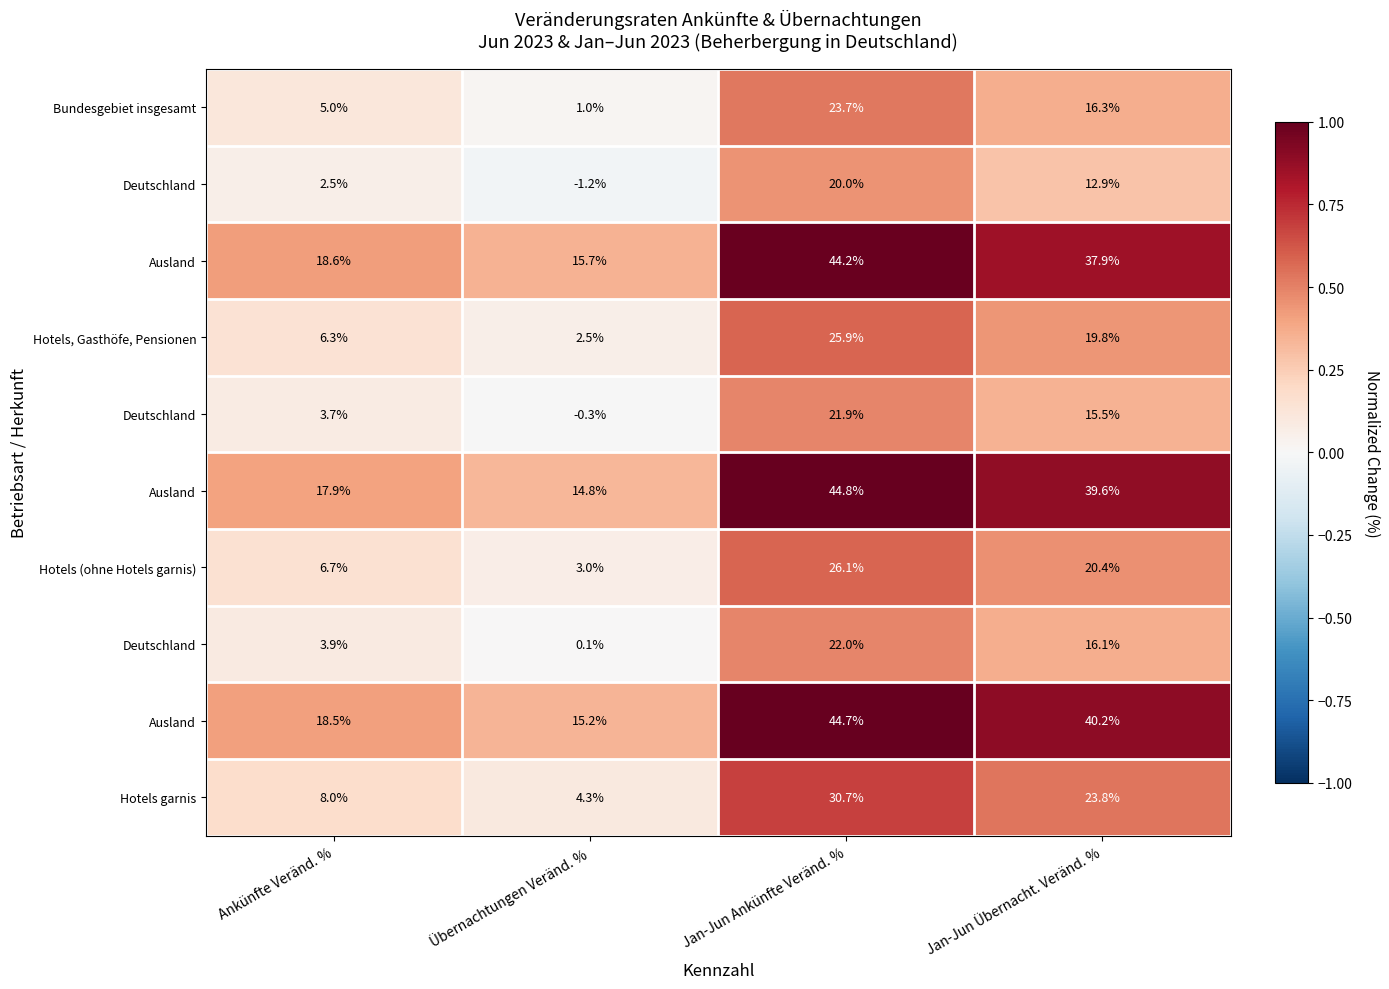

Count the number of categories in the chart.

4